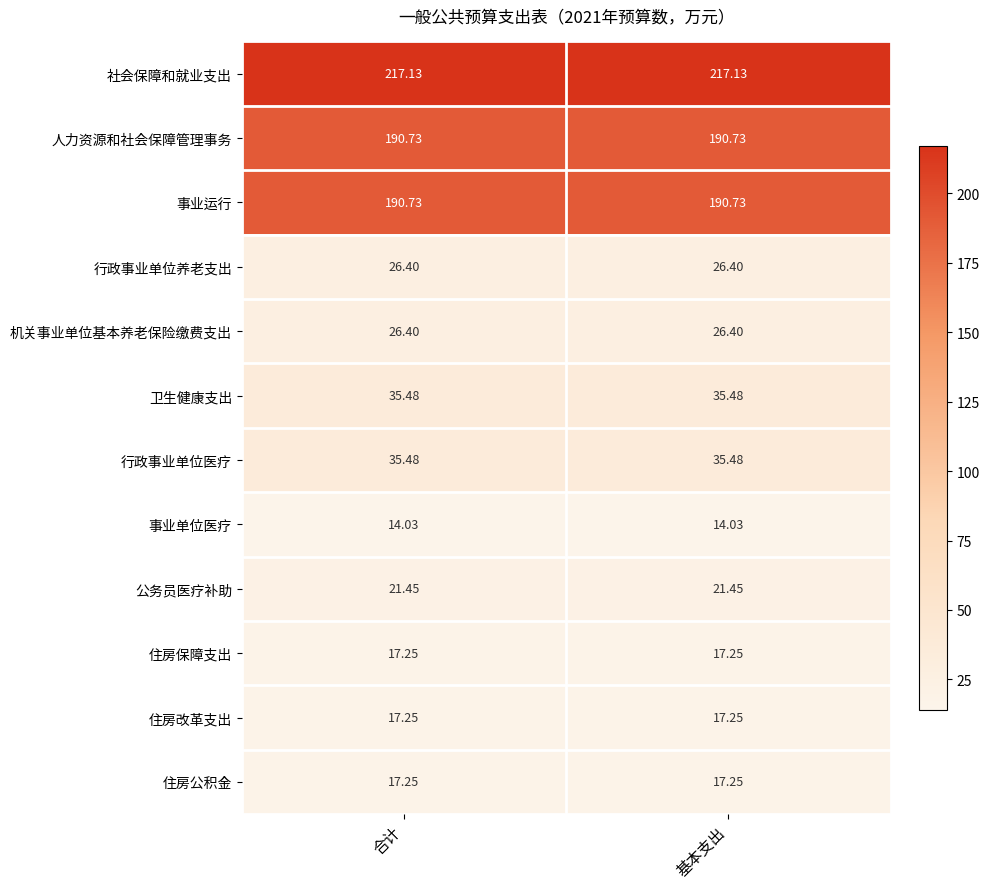

Which series has the largest total across all categories?

社会保障和就业支出